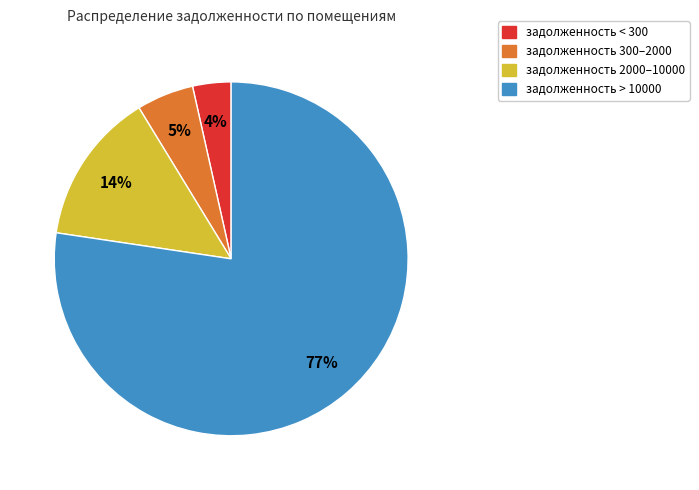

To the nearest percent, what is the average slice percentage?

25%